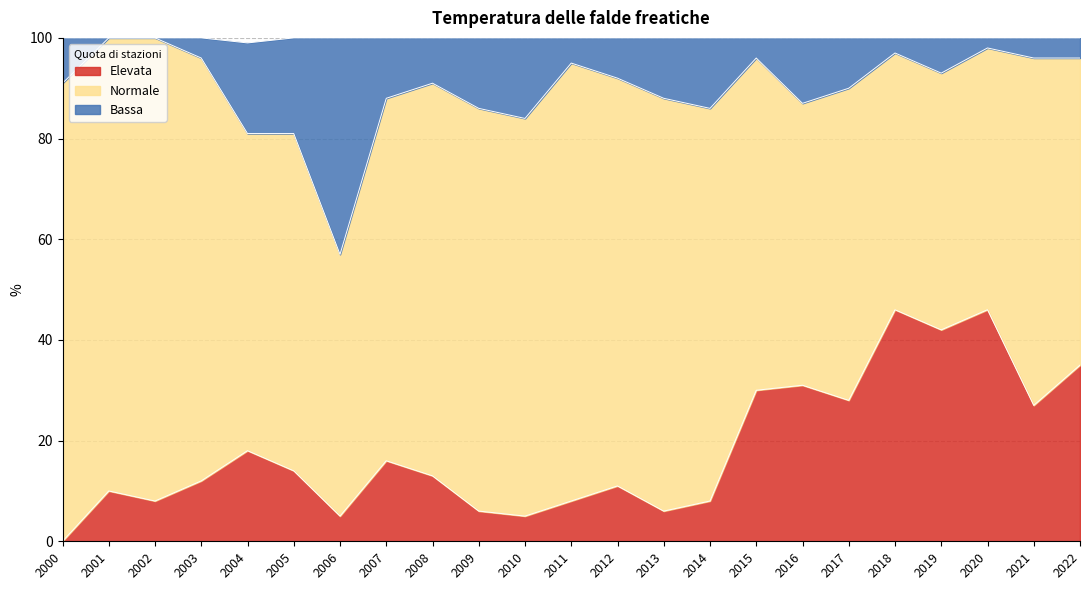

What value does the Elevata series have at 2022?

35